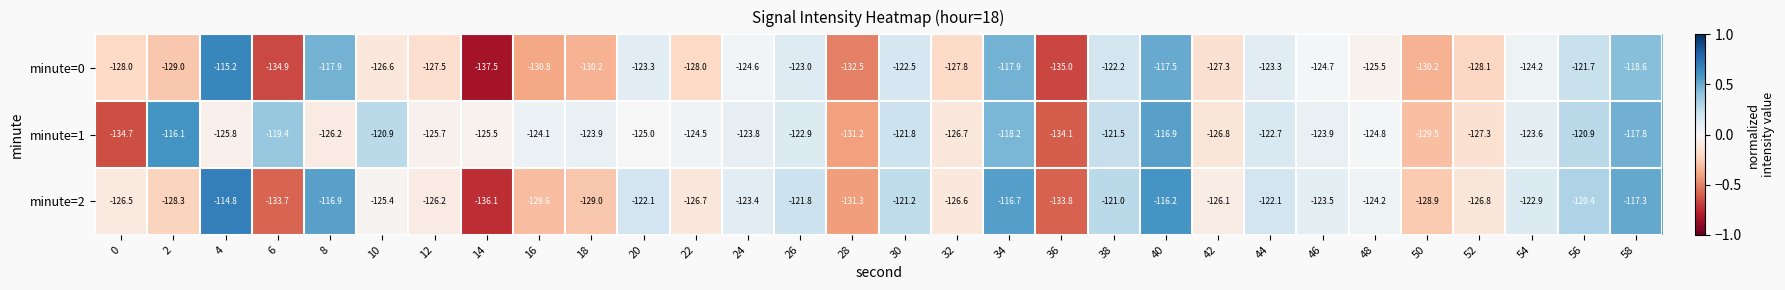

Is the value of minute=2 at 54 greater than the value of minute=0 at 2?

Yes